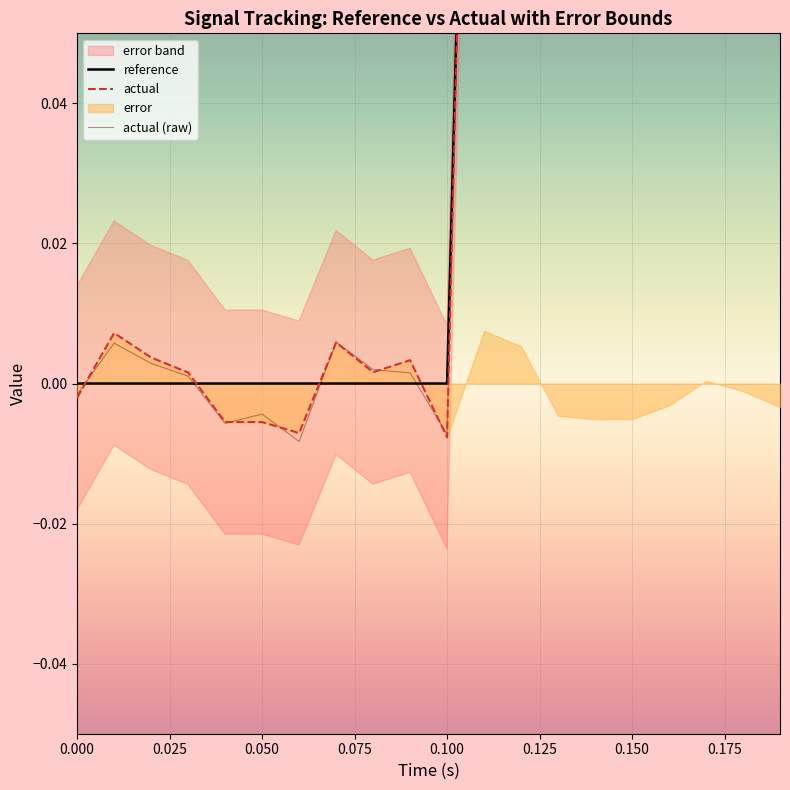

What position from the left is 0.150?

7